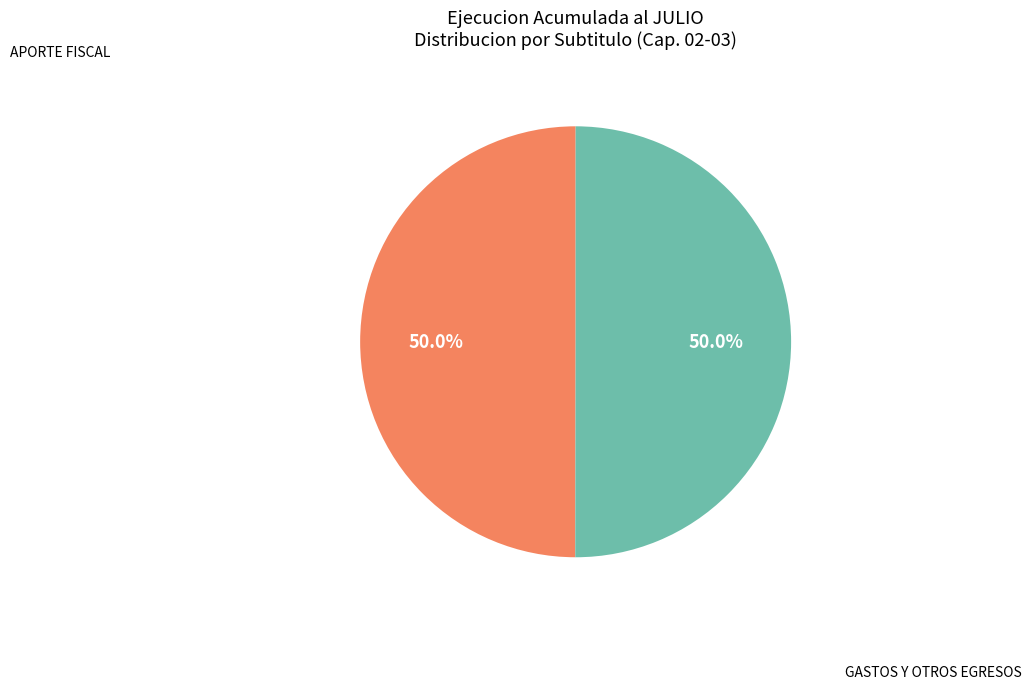

What is the ratio of the value at APORTE FISCAL to the value at GASTOS Y OTROS EGRESOS?

1.0